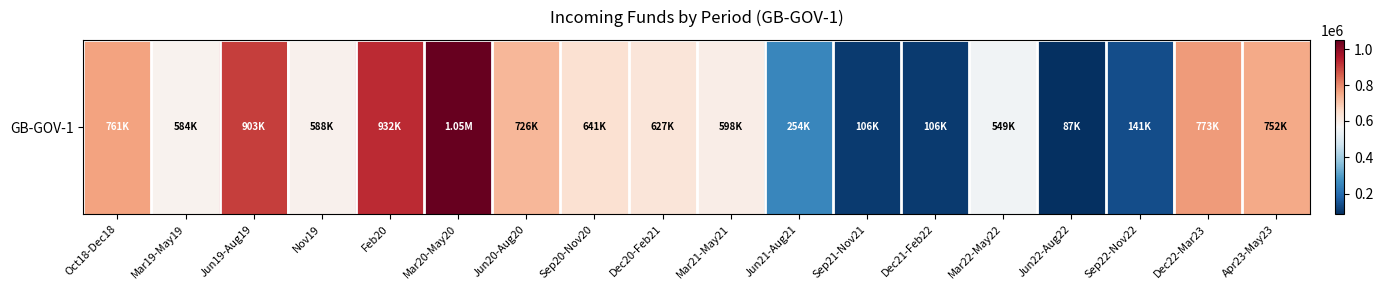

What is the sum of the values at Jun19-Aug19 and Nov19?

1490964.1